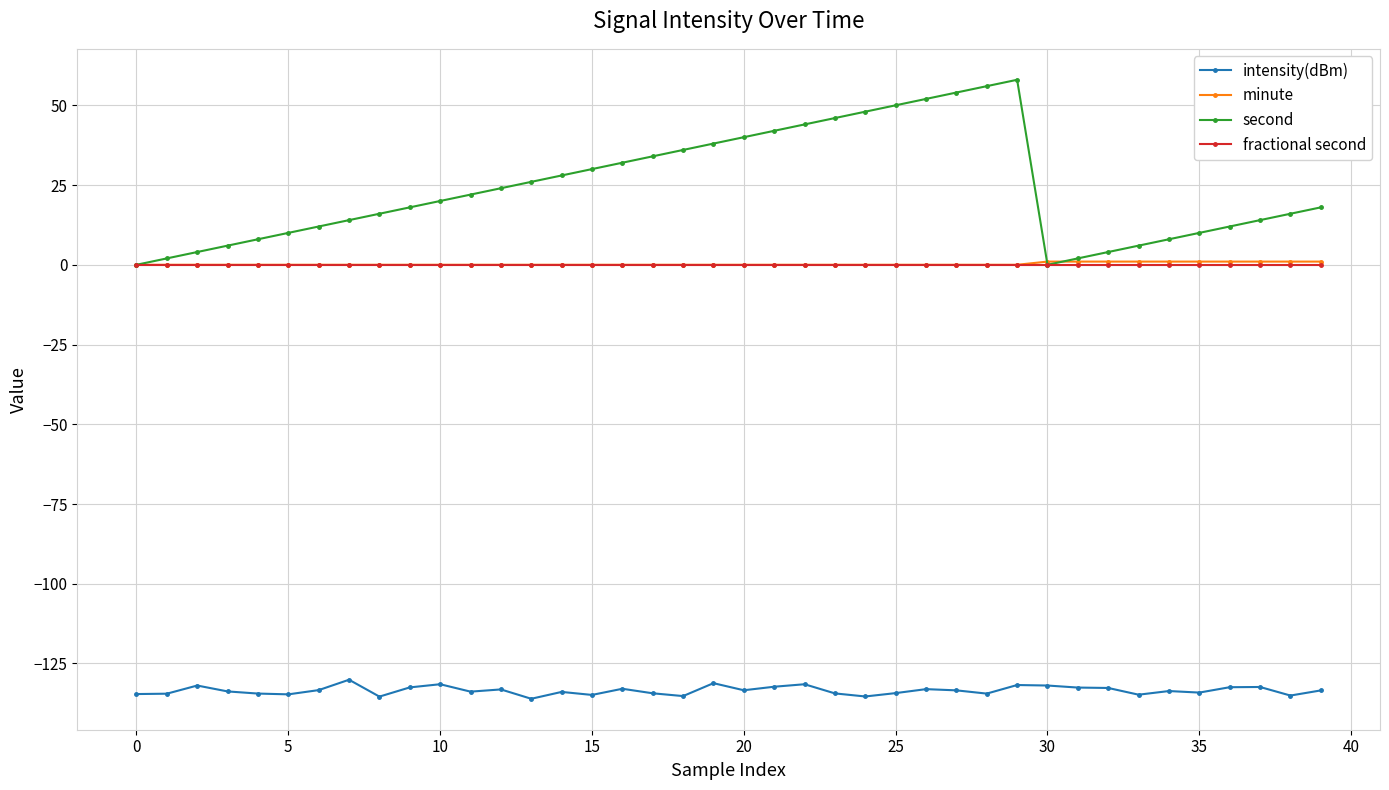

How many distinct data groups are displayed?

4